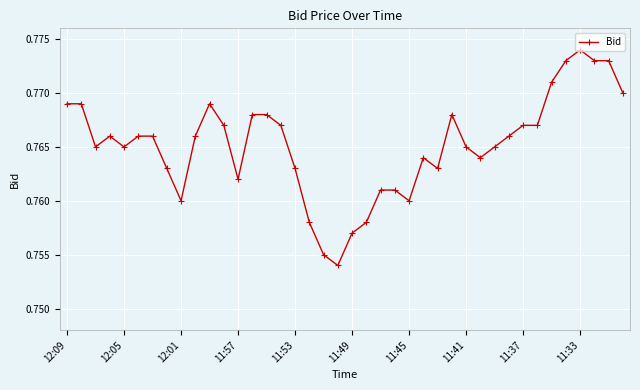

Count the values in the range 0 to 1.

40